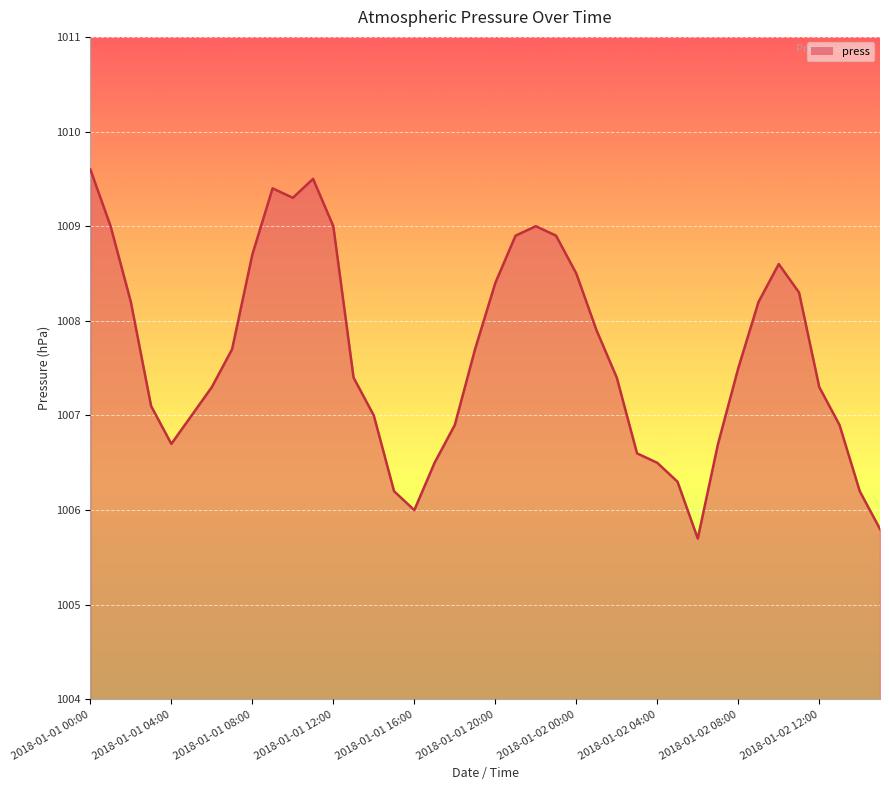

What is the maximum value shown in the chart?

1009.6